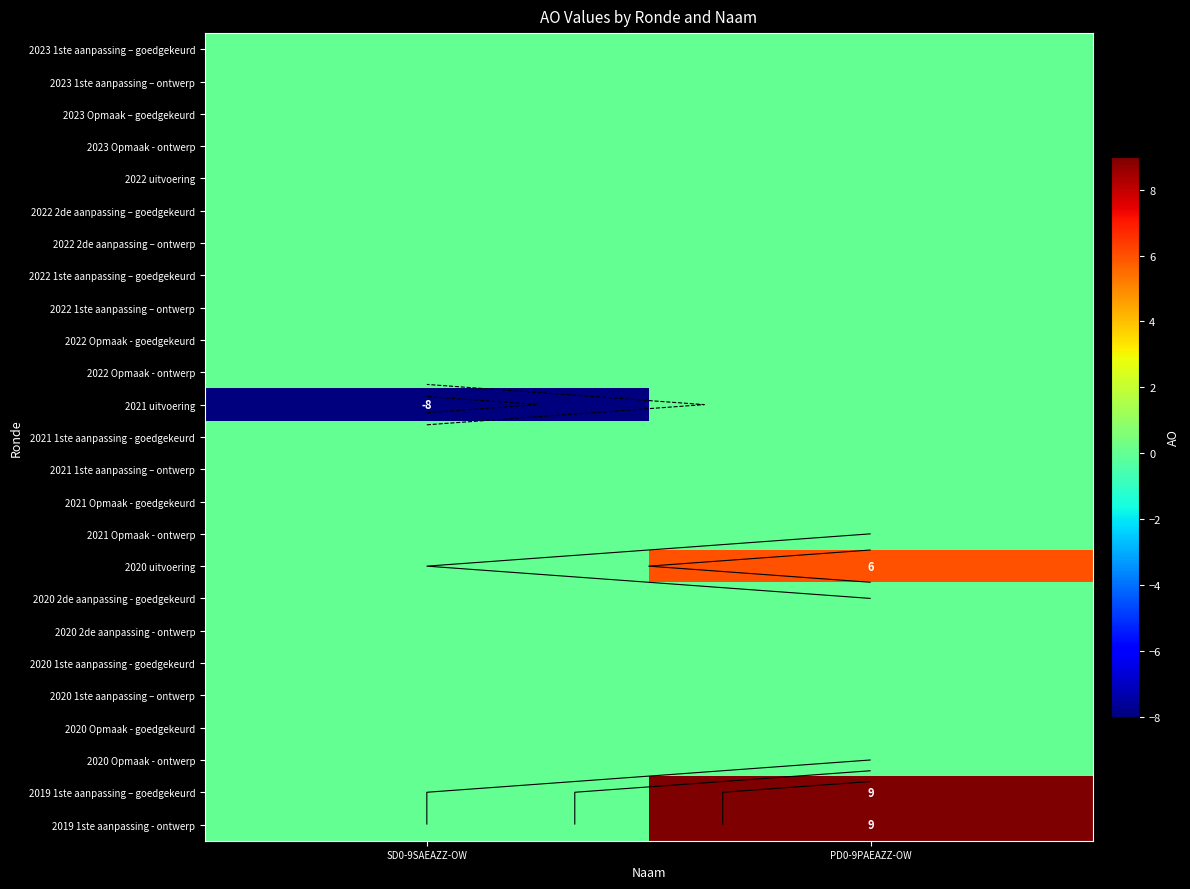

Is the value of 2022 uitvoering at PD0-9PAEAZZ-OW greater than the value of 2023 1ste aanpassing – ontwerp at PD0-9PAEAZZ-OW?

No